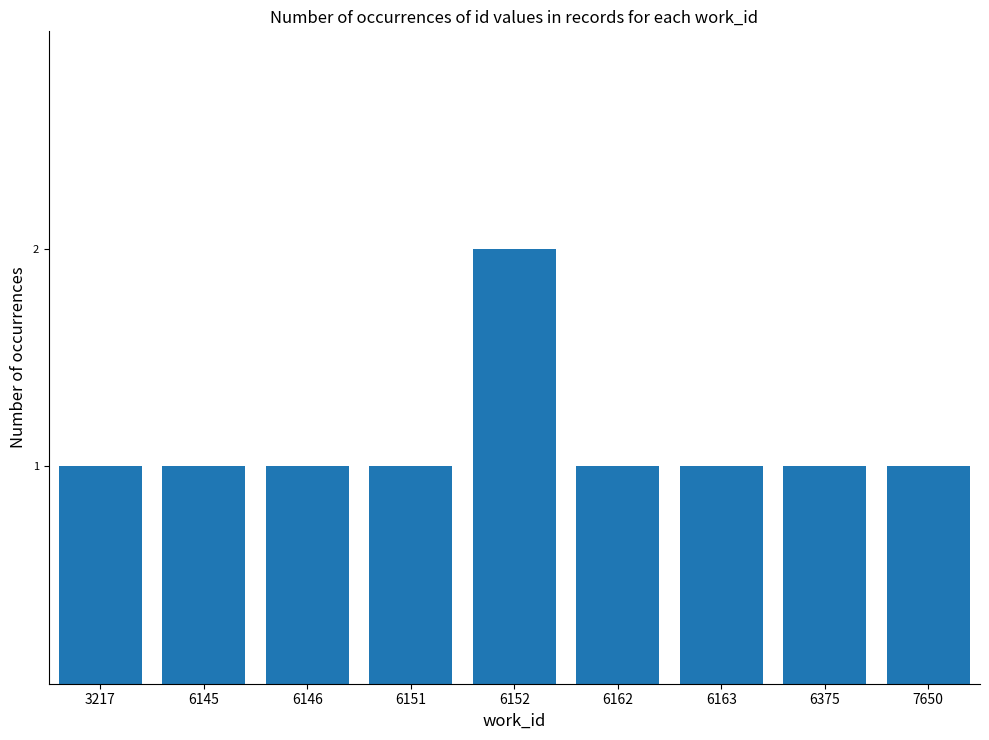

What is the ratio of the value at 6375 to the value at 6145?

1.0